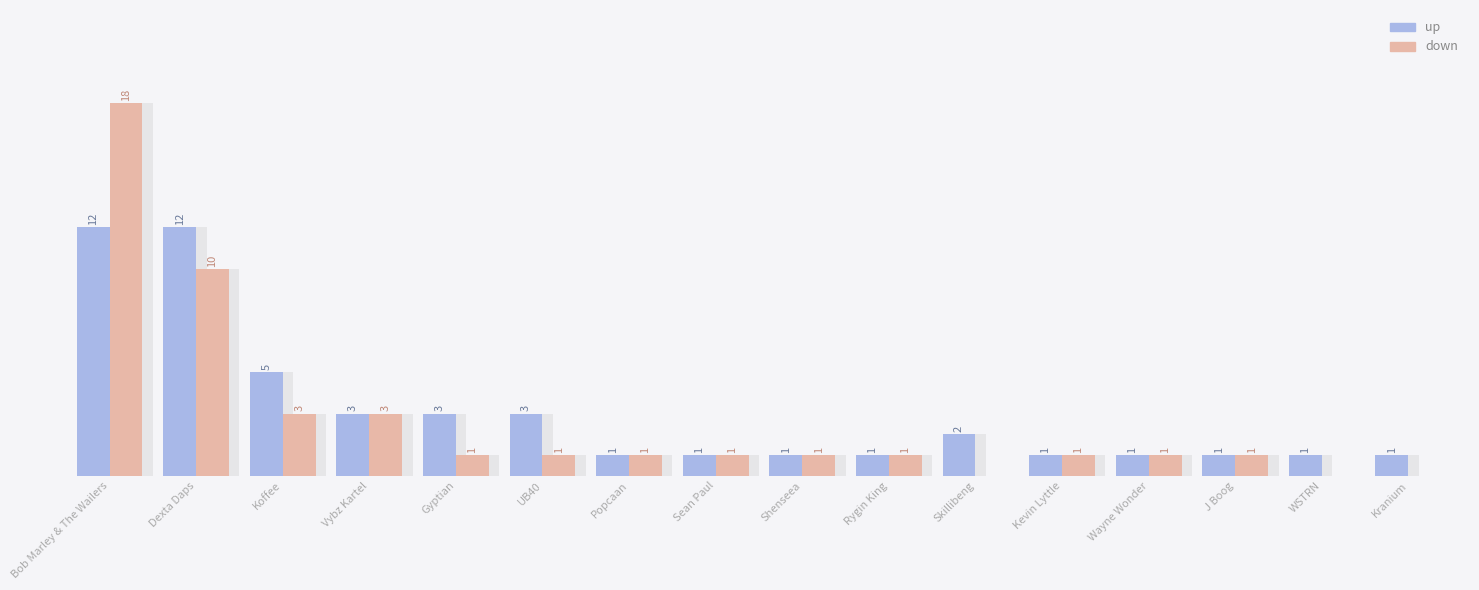

How many values in the down series exceed 1?

4